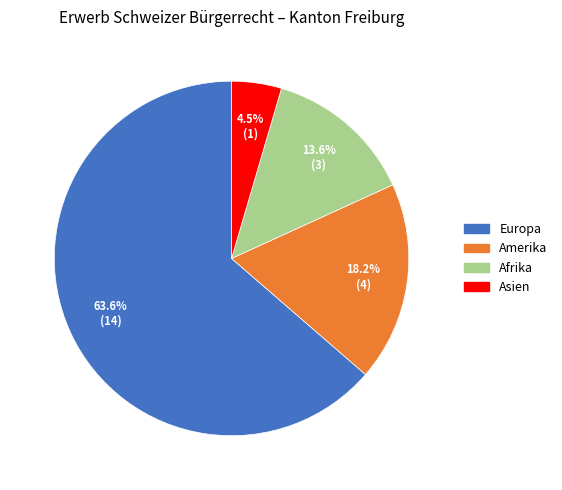

Which has a higher value, Afrika or Asien?

Afrika